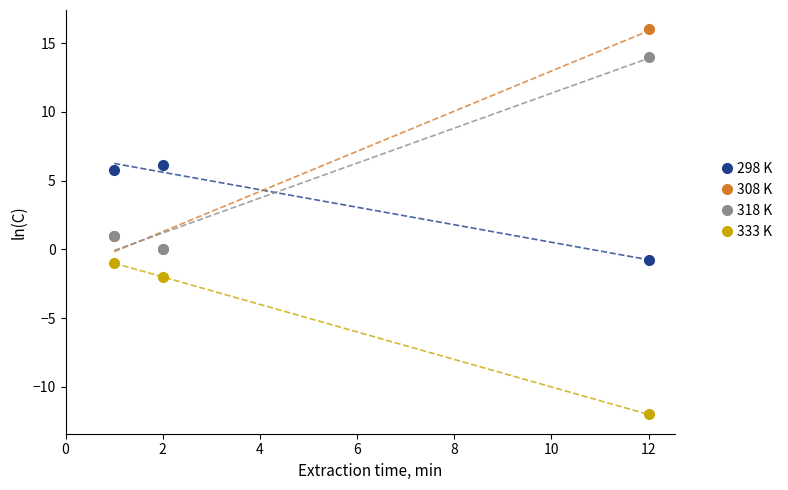

List the series in order of their peak value, highest first.

308 K, 318 K, 298 K, 333 K